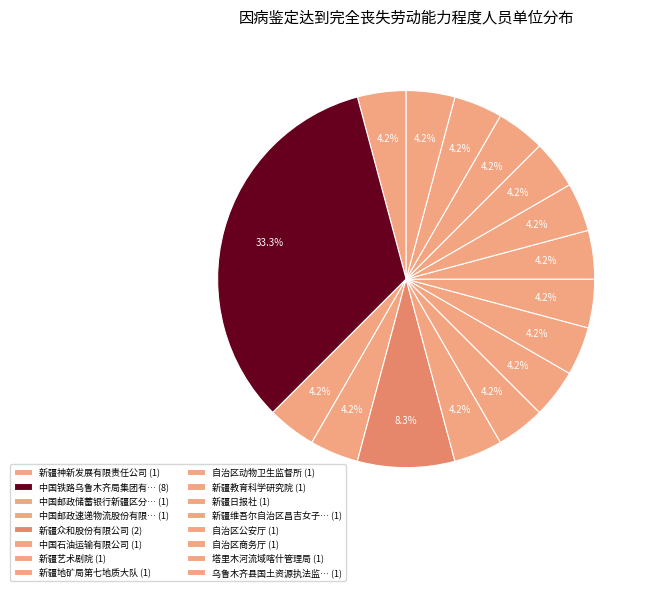

How many segments does this pie chart have?

16